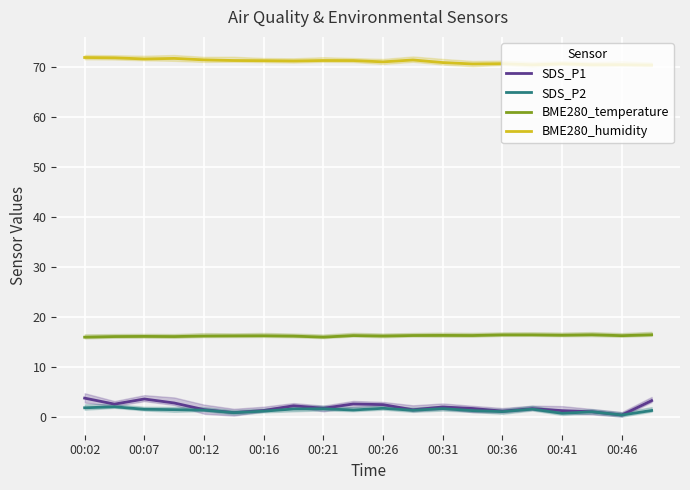

How many lines are shown in the chart?

4